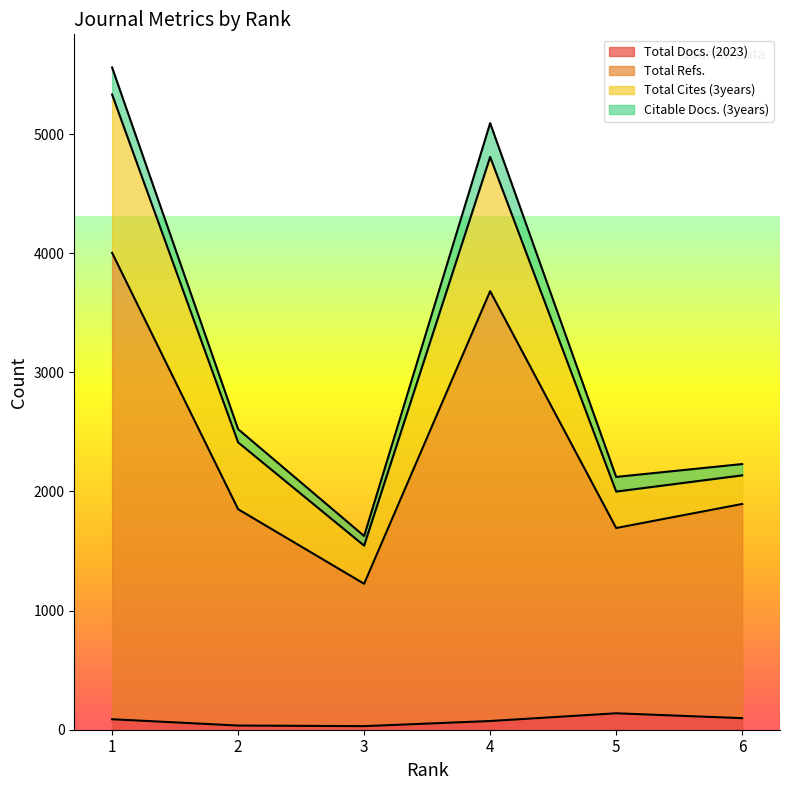

At which label does Total Refs. reach its minimum?

3